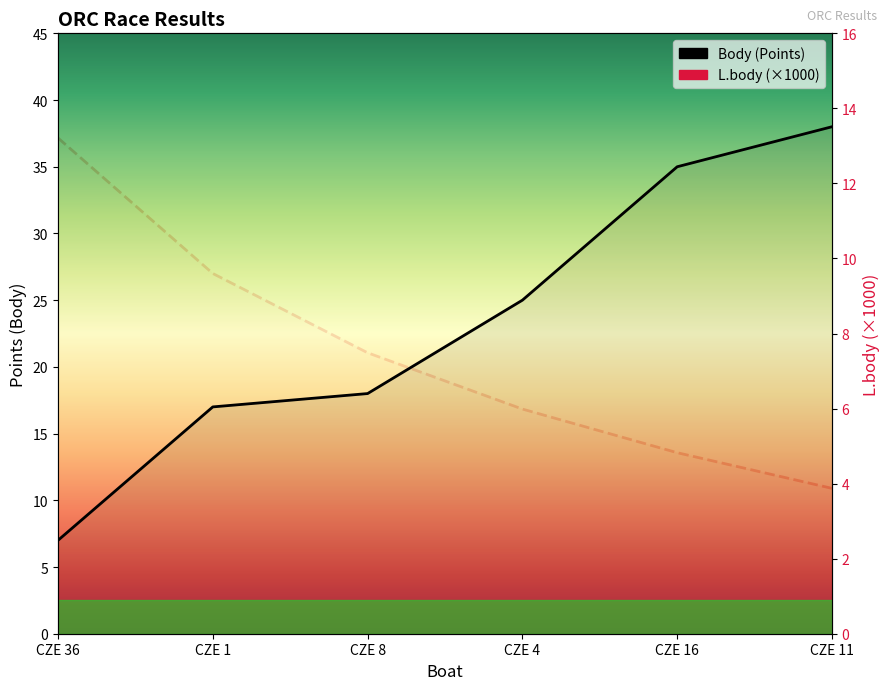

The value of Body (Points) at CZE 16 is 9.2. True or false?

False